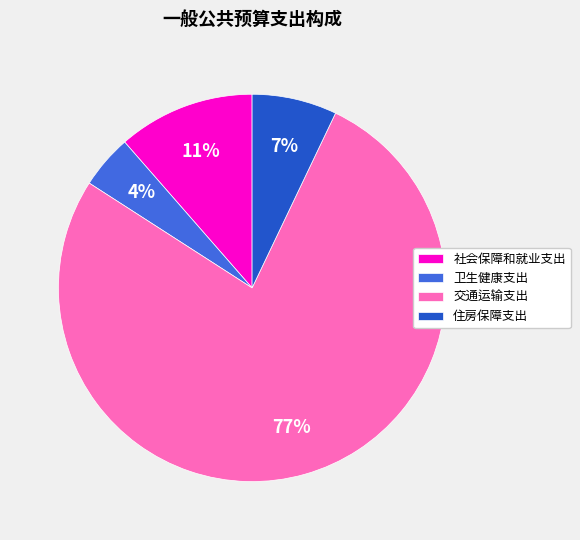

Count the number of slices in the pie.

4